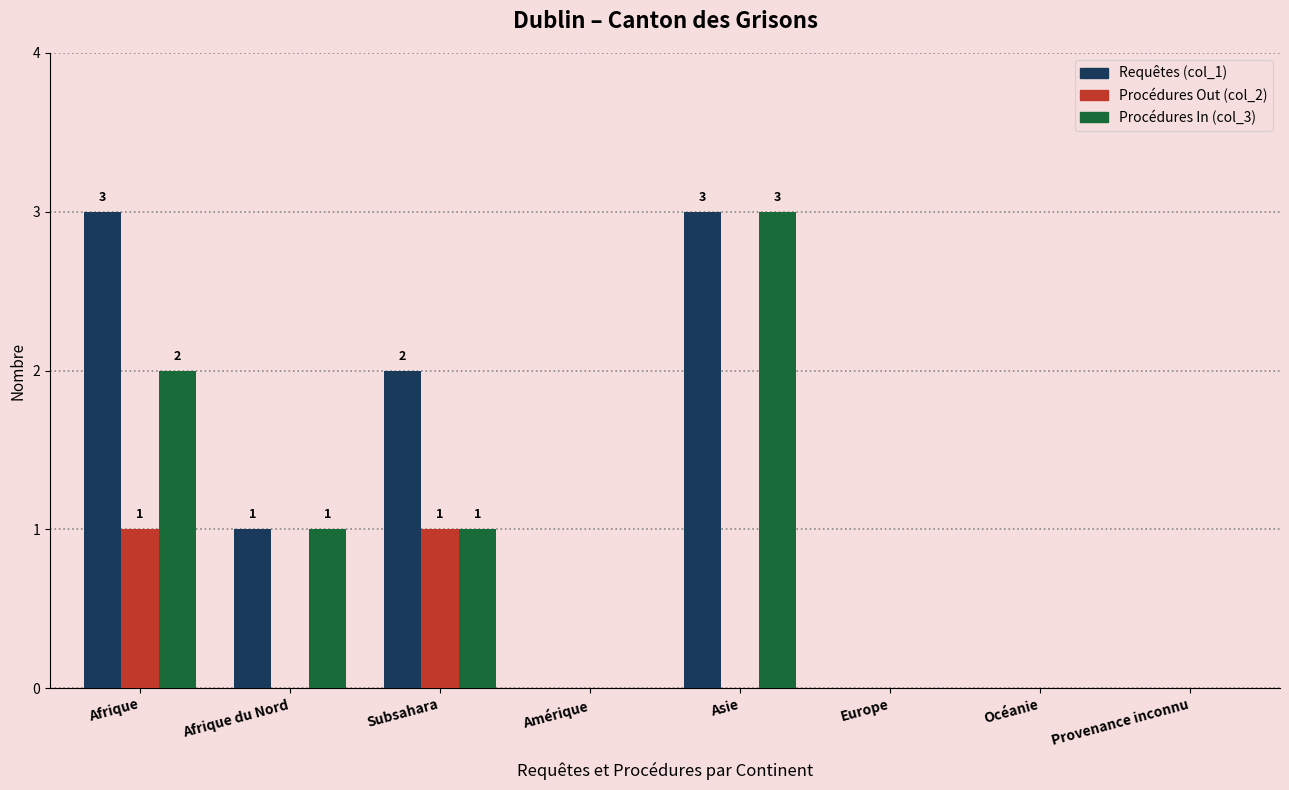

Reading left to right, transcribe all the data shown in this chart.

Requêtes (col_1): Afrique=3	Afrique du Nord=1	Subsahara=2	Amérique=0	Asie=3	Europe=0	Océanie=0	Provenance inconnu=0
Procédures Out (col_2): Afrique=1	Afrique du Nord=0	Subsahara=1	Amérique=0	Asie=0	Europe=0	Océanie=0	Provenance inconnu=0
Procédures In (col_3): Afrique=2	Afrique du Nord=1	Subsahara=1	Amérique=0	Asie=3	Europe=0	Océanie=0	Provenance inconnu=0